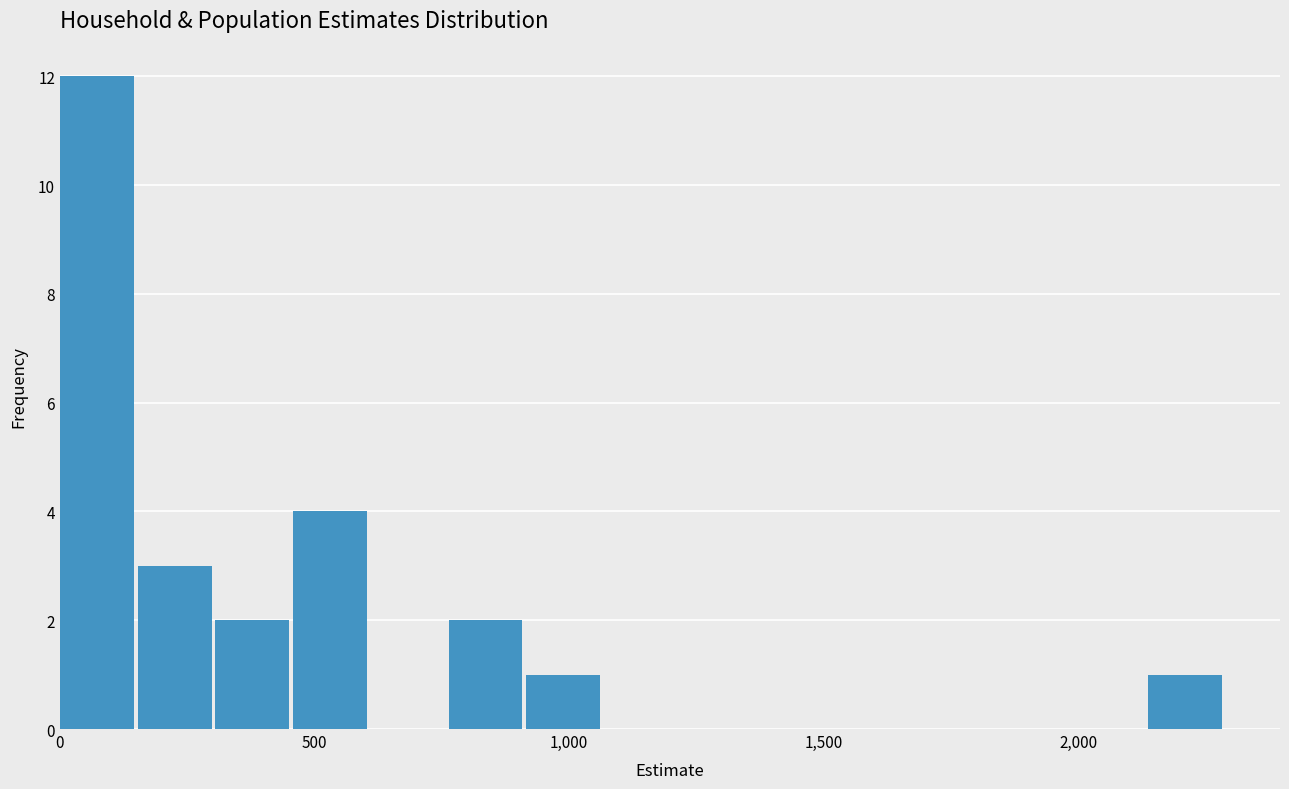

Around what value on the x-axis is the tallest bar? Give the approximate position of its centre, as read against the axis.

50